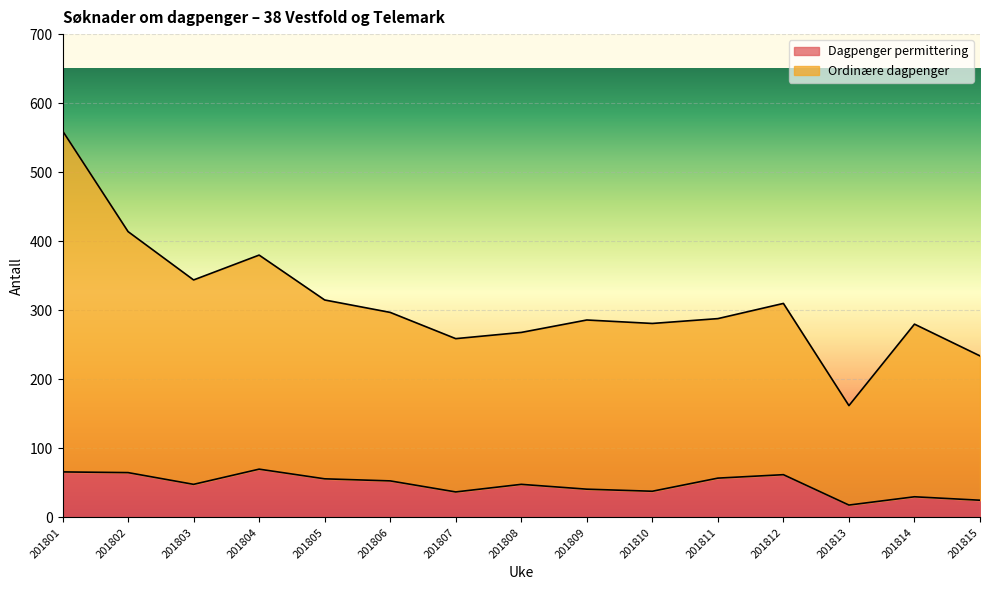

The Dagpenger permittering series shows 66 at 201808. True or false?

False